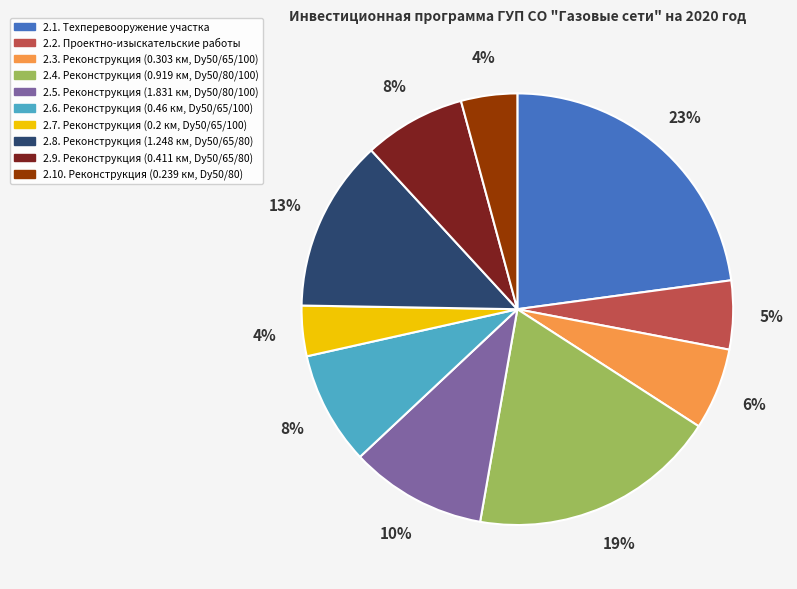

Does any single category account for the majority?

No